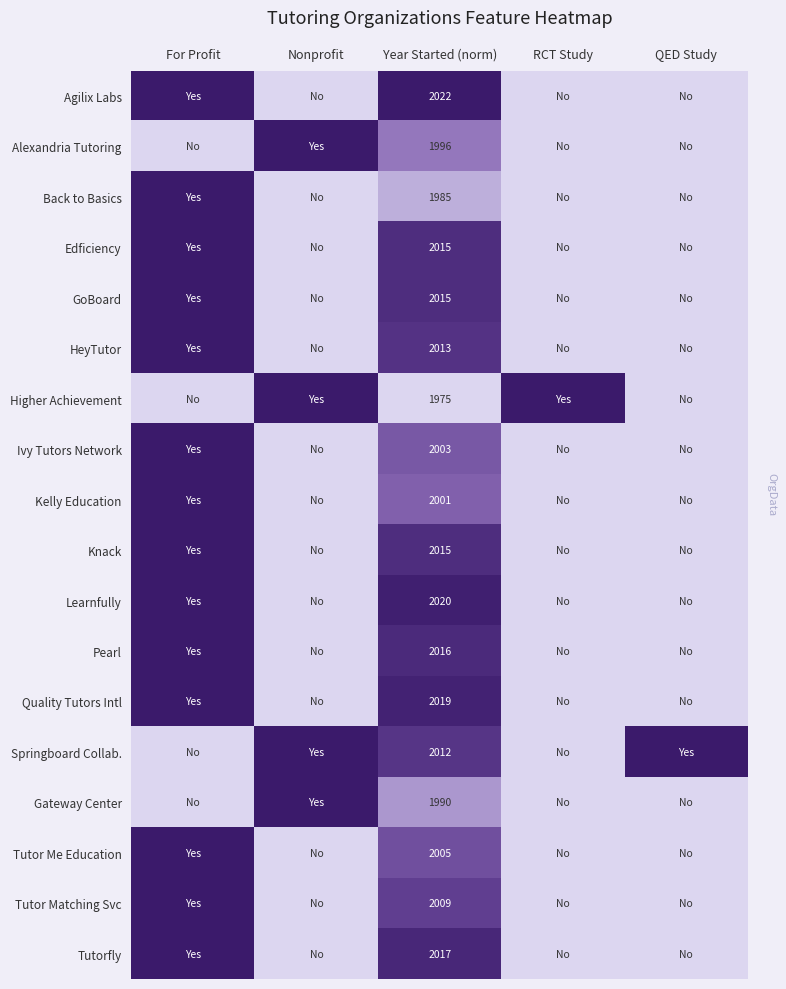

What is the difference between the highest and lowest values at Year Started (norm)?

47